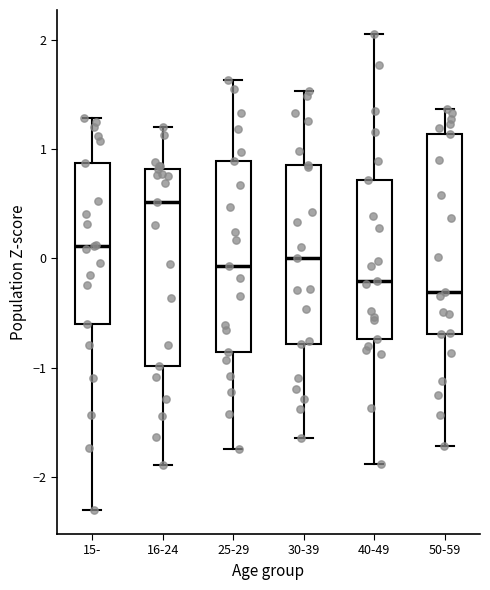

Where does the median line of the box for 50-59 sit on the y-axis? The values are not printed on the chart, so give them approximately, as read against the axis.

-0.3